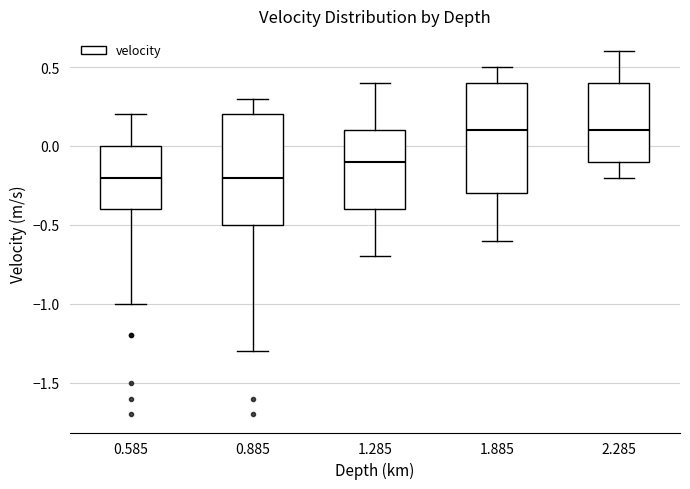

Reading left to right, transcribe this box plot: for each box, give where its median line is, the range the box spans, and where its two whiskers end, as read against the y-axis. The values are not printed on the chart, so give them approximately, as read against the axis.

0.585: median -0.2, box -0.4 to 0.0, whiskers -1.0 to 0.2
0.885: median -0.2, box -0.5 to 0.2, whiskers -1.3 to 0.3
1.285: median -0.1, box -0.4 to 0.1, whiskers -0.7 to 0.4
1.885: median 0.1, box -0.3 to 0.4, whiskers -0.6 to 0.5
2.285: median 0.1, box -0.1 to 0.4, whiskers -0.2 to 0.6